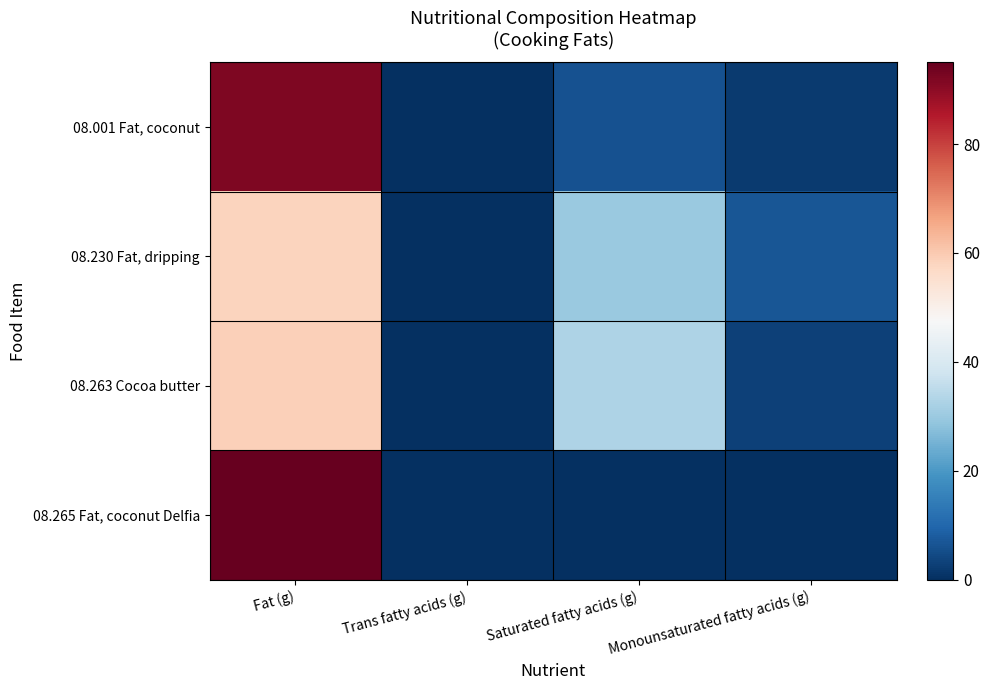

The value of 08.230 Fat, dripping at Trans fatty acids (g) is 0.0. True or false?

True